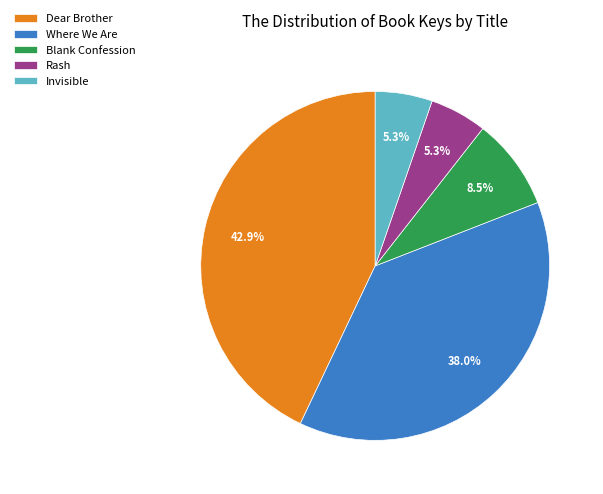

Which category has the biggest portion of the pie?

Dear Brother